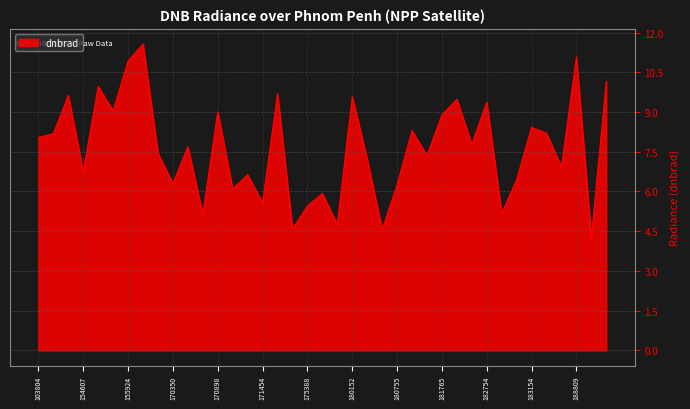

What is the difference between the maximum and minimum values?

7.3